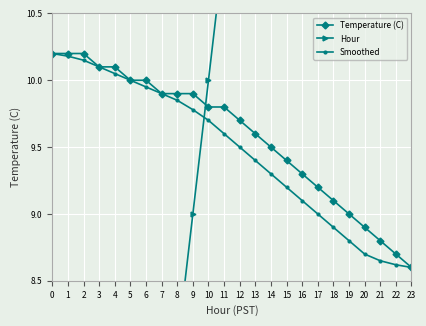

How many times do Temperature (C) and Hour cross each other?

1